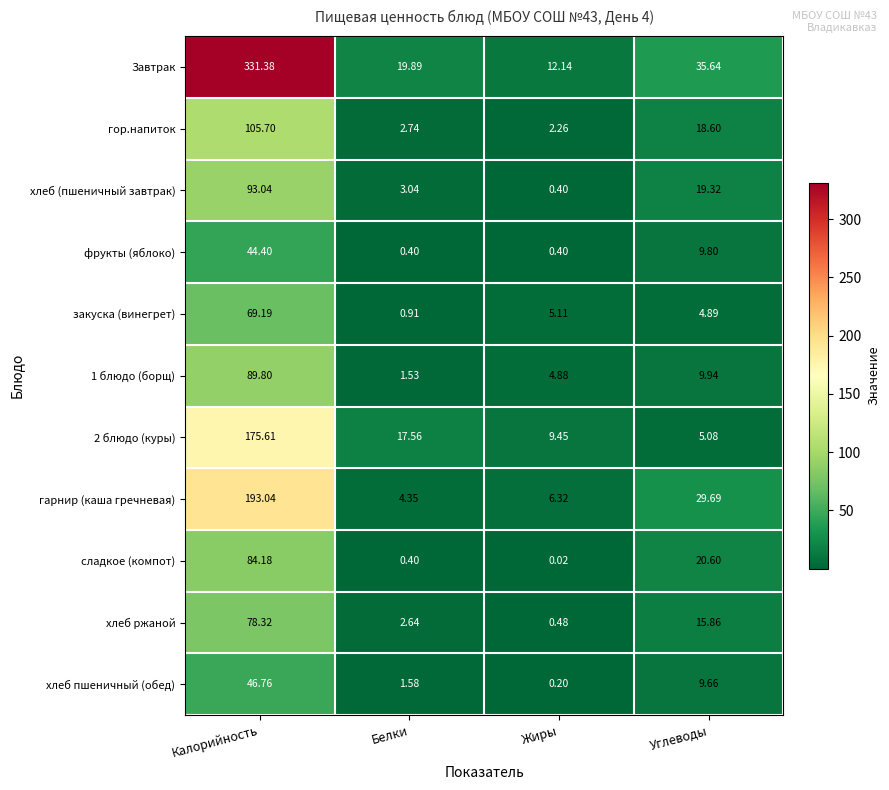

Rank the series at Углеводы from lowest to highest value.

закуска (винегрет), 2 блюдо (куры), хлеб пшеничный (обед), фрукты (яблоко), 1 блюдо (борщ), хлеб ржаной, гор.напиток, хлеб (пшеничный завтрак), сладкое (компот), гарнир (каша гречневая), Завтрак